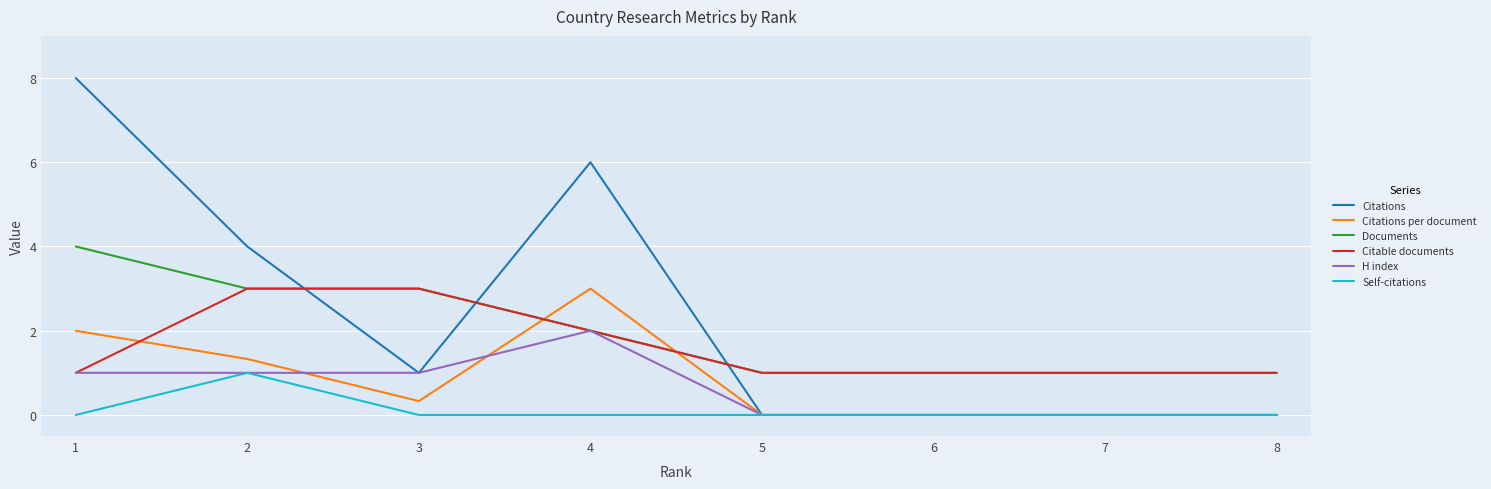

Which series changed the most between 4 and 5?

Citations